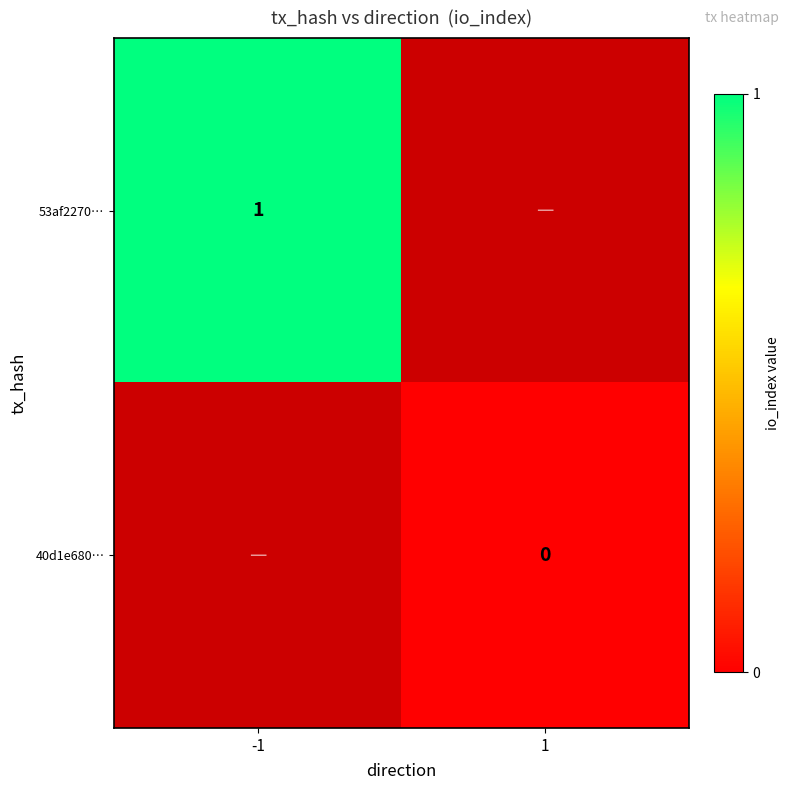

The value of 53af2270… at -1 is 1. True or false?

True